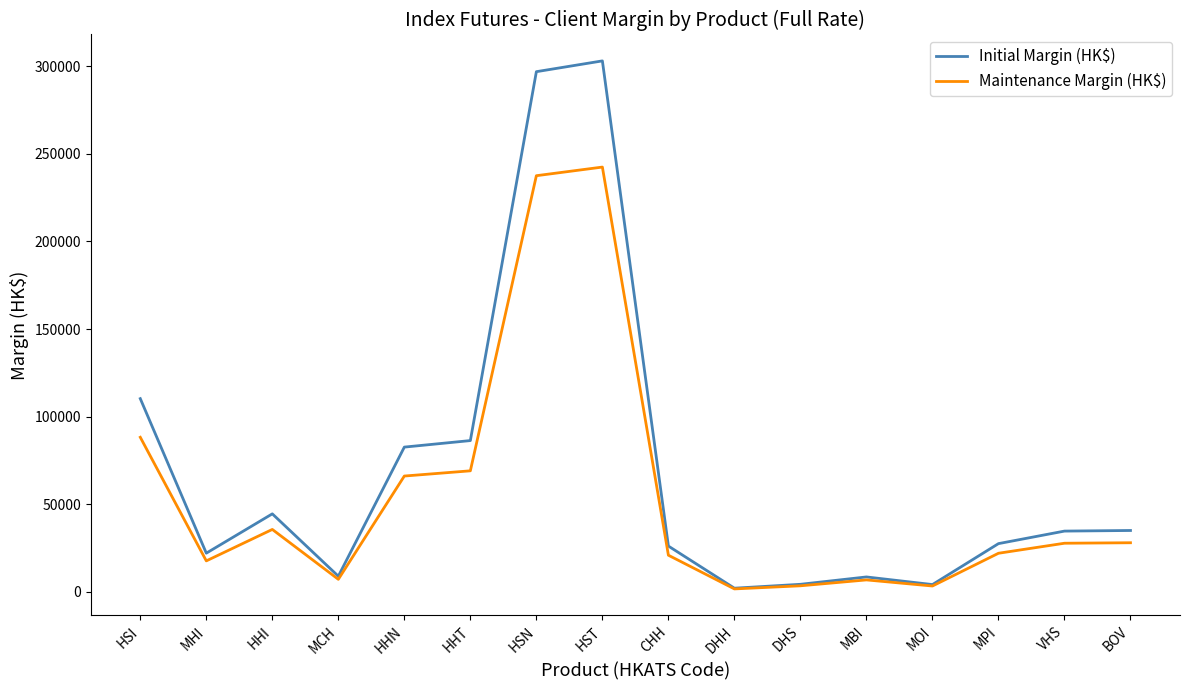

Between HST and MOI, which series saw the biggest shift?

Initial Margin (HK$)